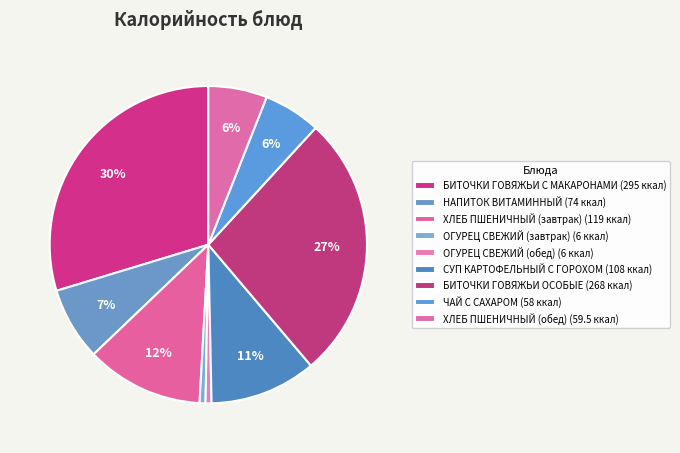

The БИТОЧКИ ГОВЯЖЬИ ОСОБЫЕ slice represents 13% of the pie. True or false?

False